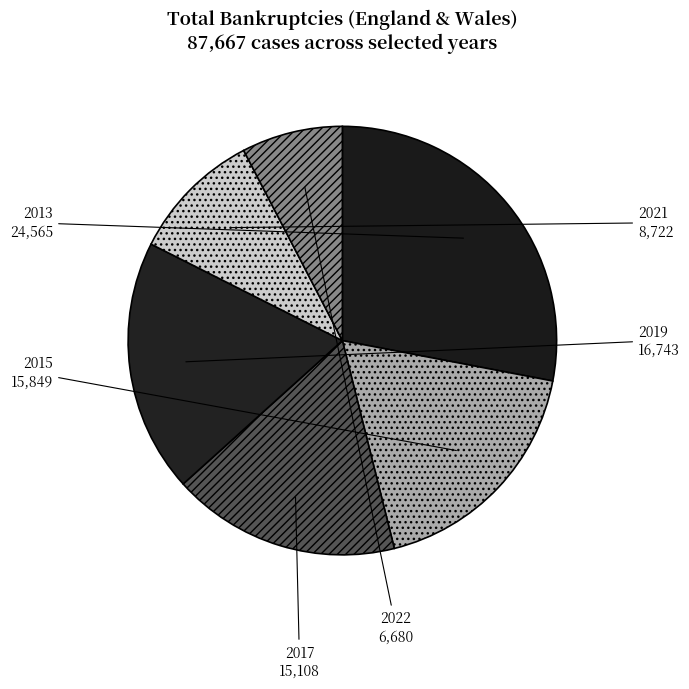

The 2019 slice represents 31% of the pie. True or false?

False